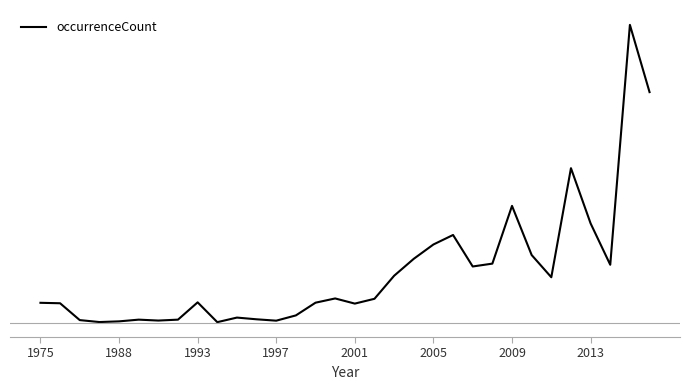

Does the chart display data point markers on the line(s)?

No